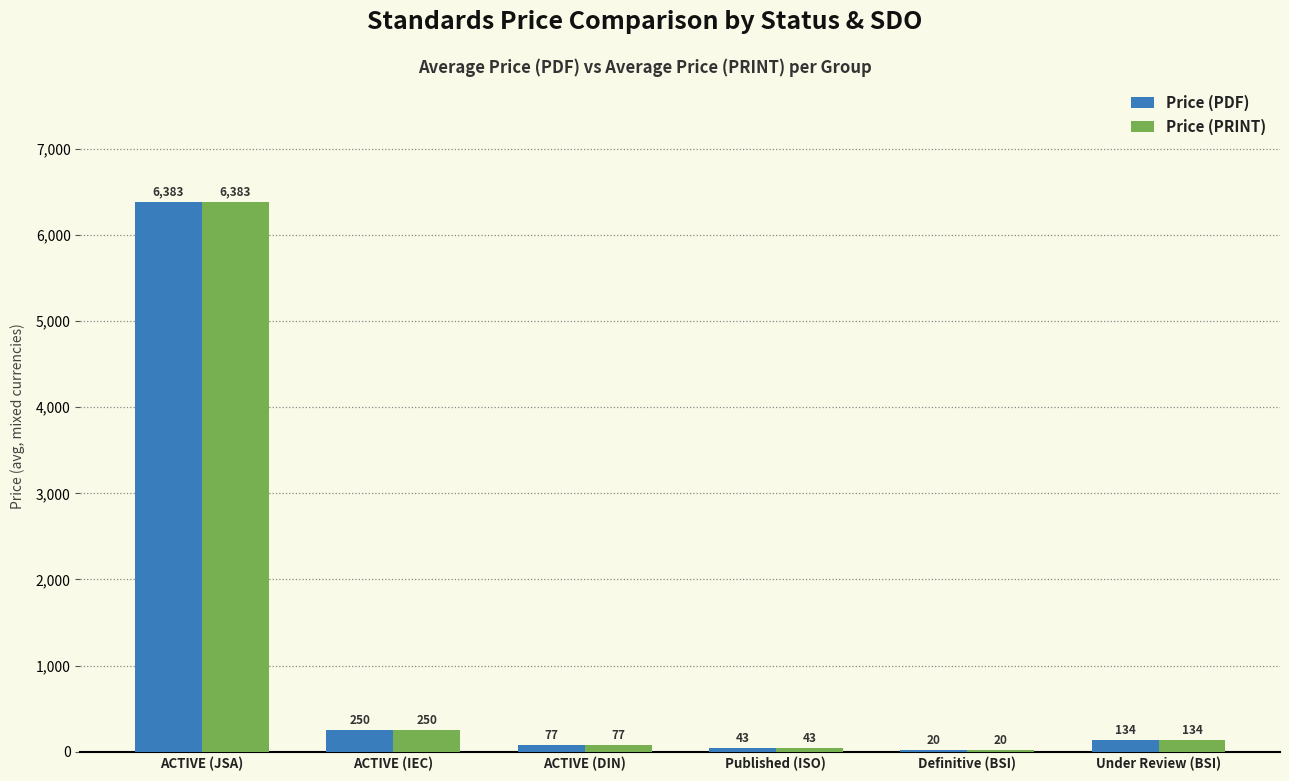

True or false: Price (PRINT) has a value of 77.1 at ACTIVE (DIN).

True